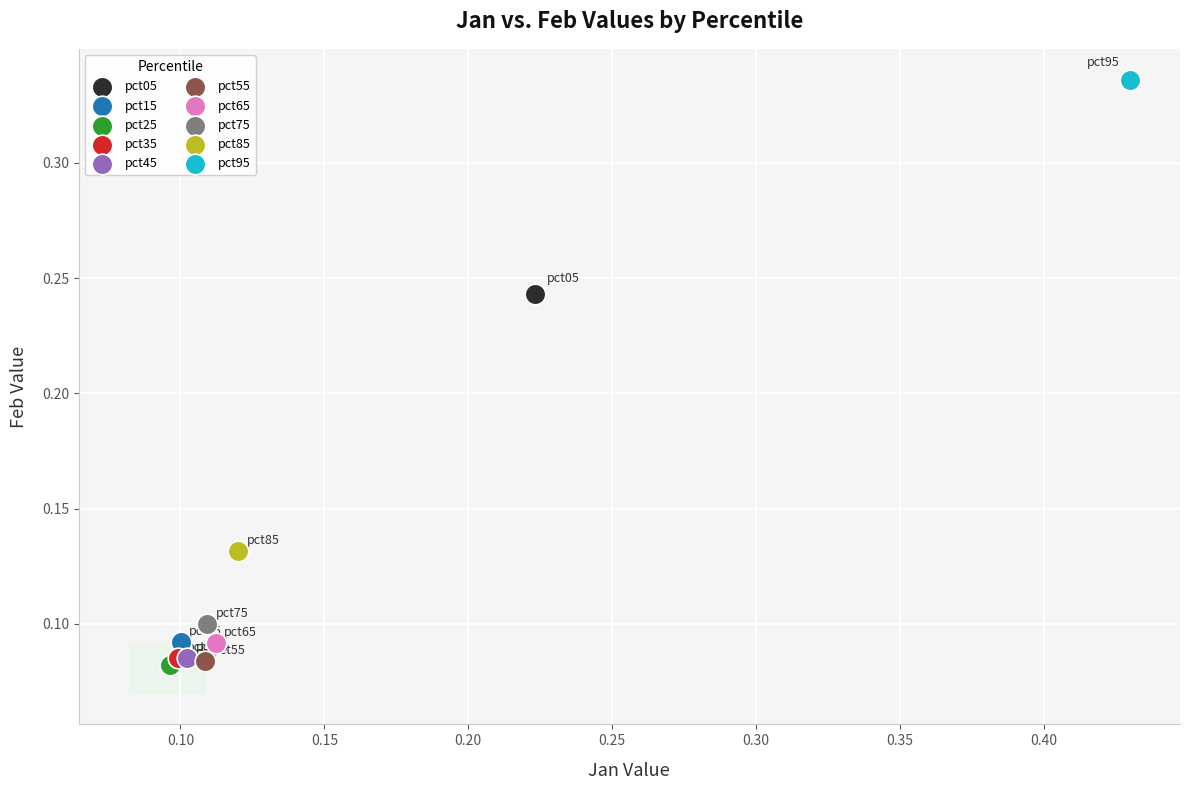

What are all the series names shown in the legend?

pct05, pct15, pct25, pct35, pct45, pct55, pct65, pct75, pct85, pct95